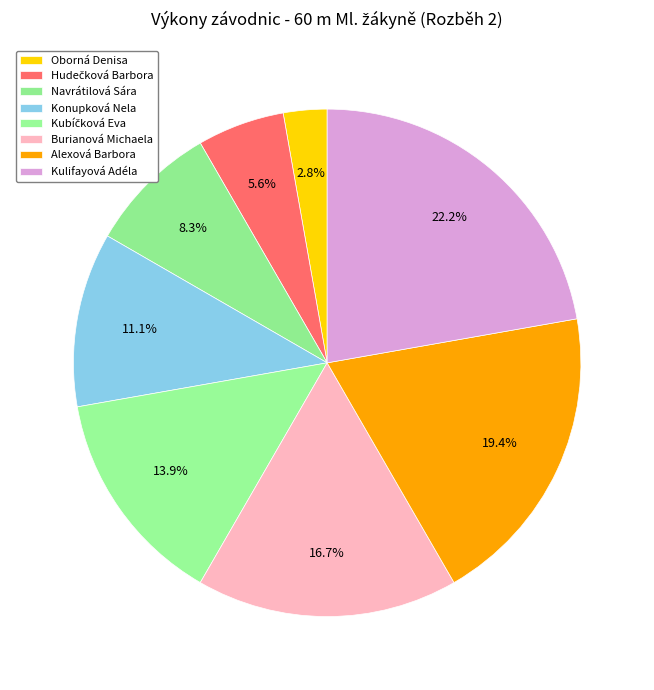

What is the total percentage of Kulifayová Adéla and Burianová Michaela?

38.9%